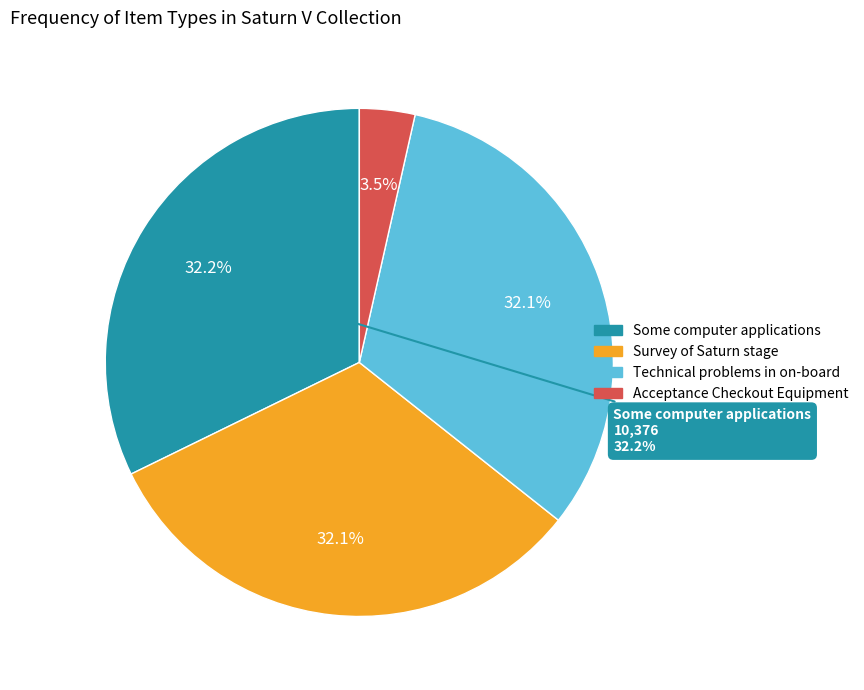

Is it true that Acceptance Checkout Equipment is 1% of the pie?

False